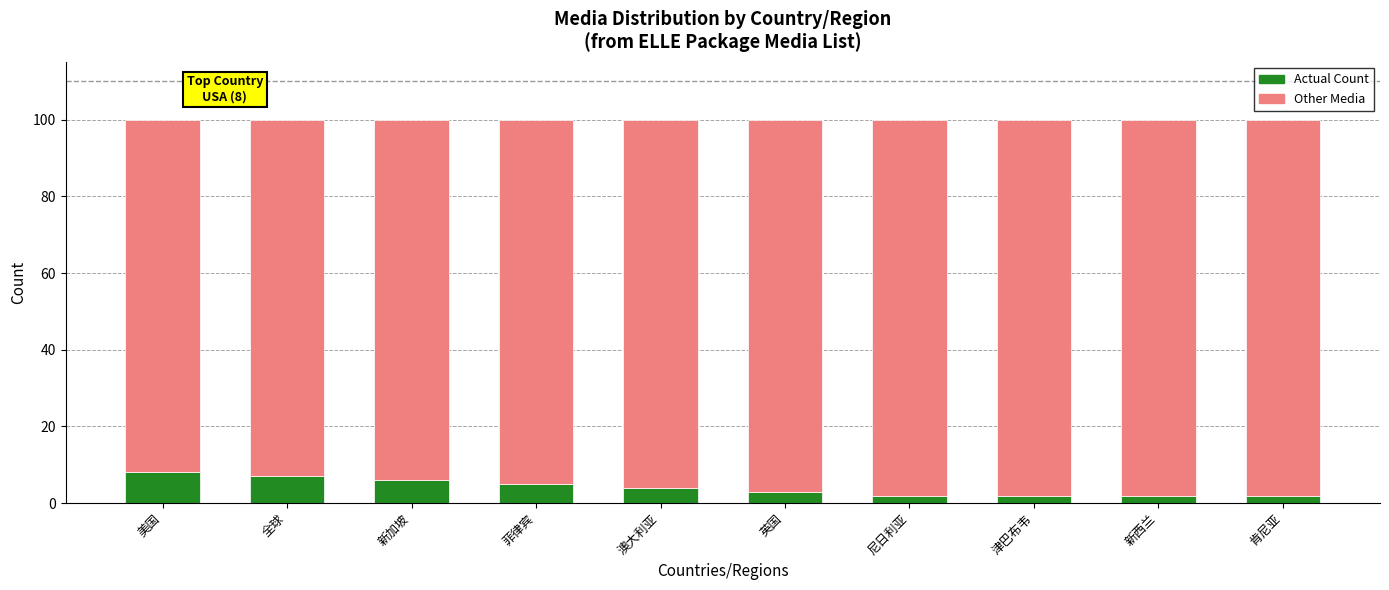

What is the total value across all series at 美国?

100